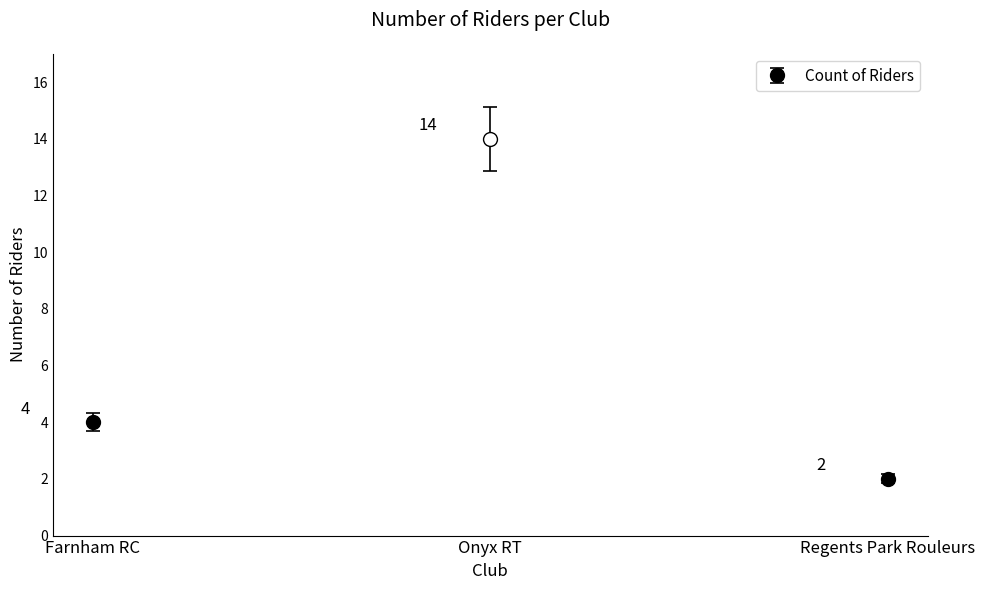

What is the minimum value shown in the chart?

2